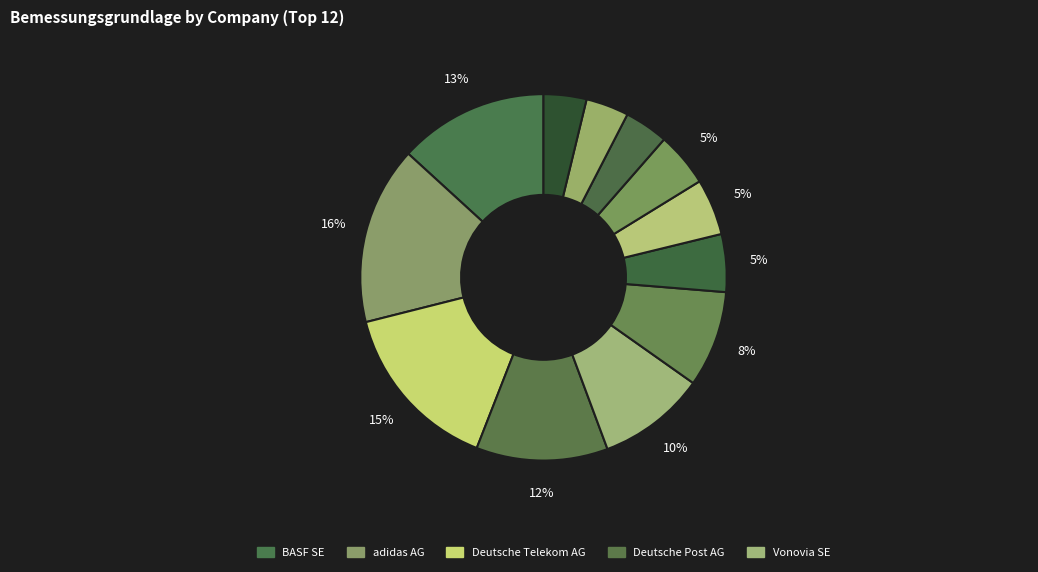

How many segments does this pie chart have?

12